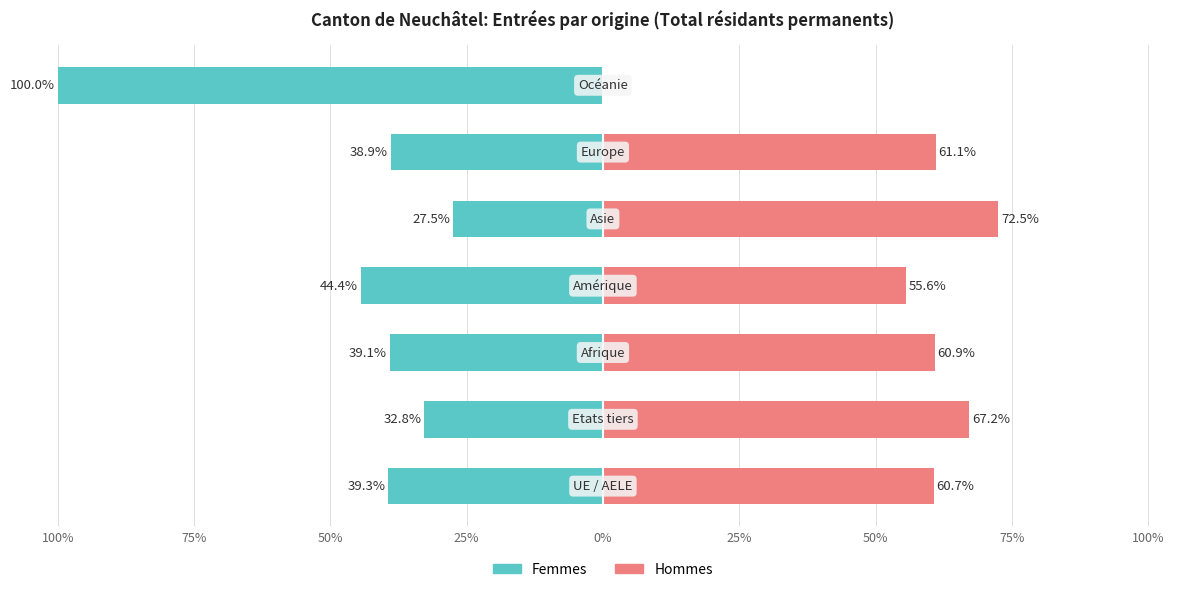

What is the difference between the maximum and second lowest values in the Hommes series?

17.0